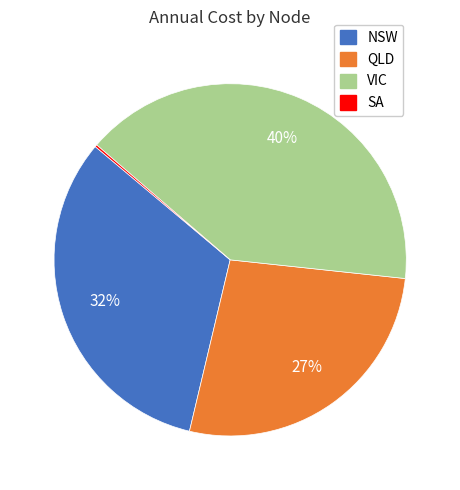

To the nearest percent, what is the difference between the VIC and QLD slice percentages?

13%